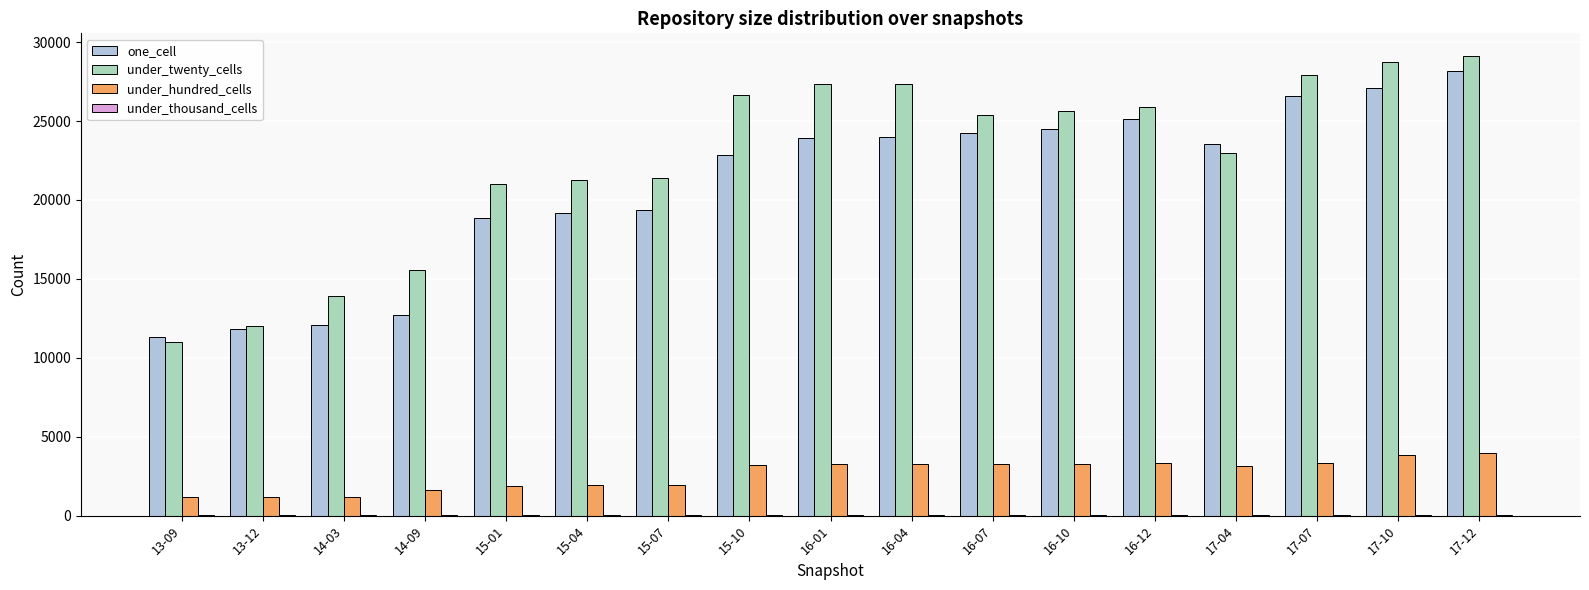

The value of one_cell at 17-04 is 23551. True or false?

True